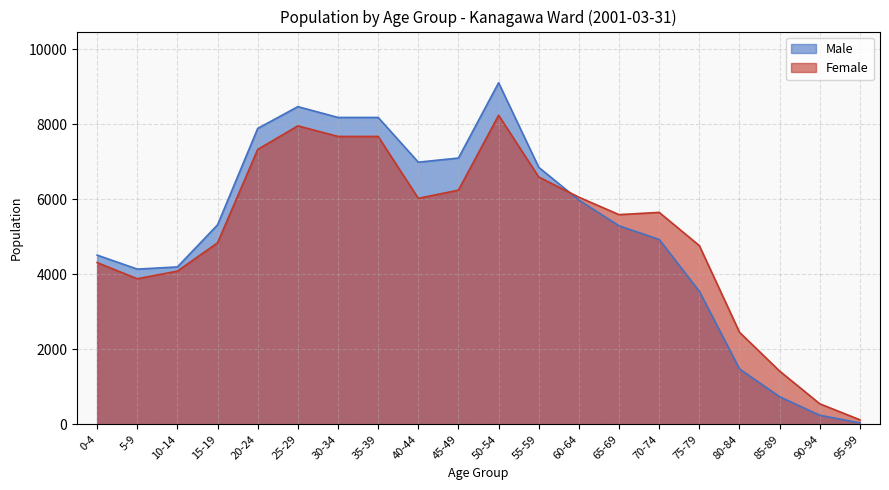

At which category is the sum across all series the highest?

50-54